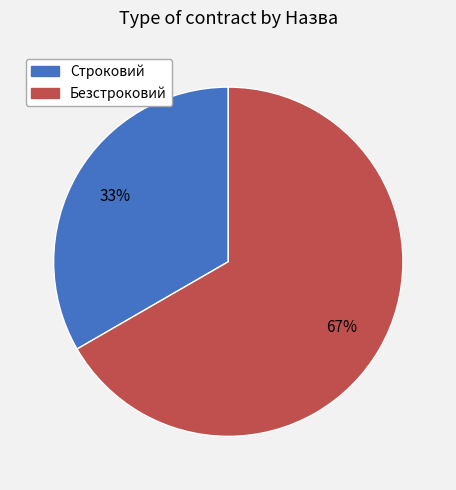

Which has a higher value, Безстроковий or Строковий?

Безстроковий